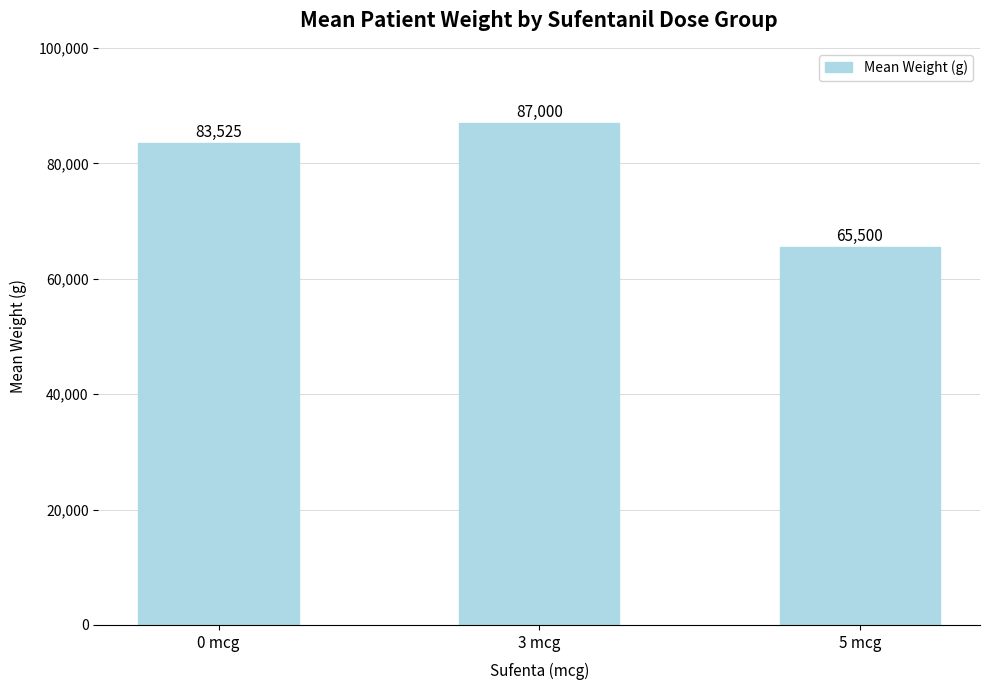

Reading left to right, list all the values displayed in this chart.

83525	87000	65500